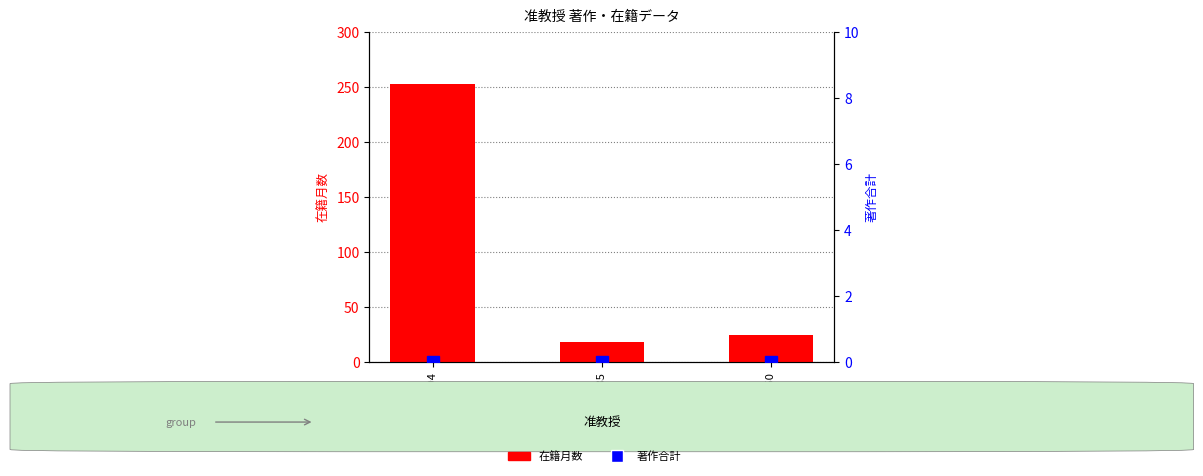

How many data points in 在籍月数 are less than 24?

1